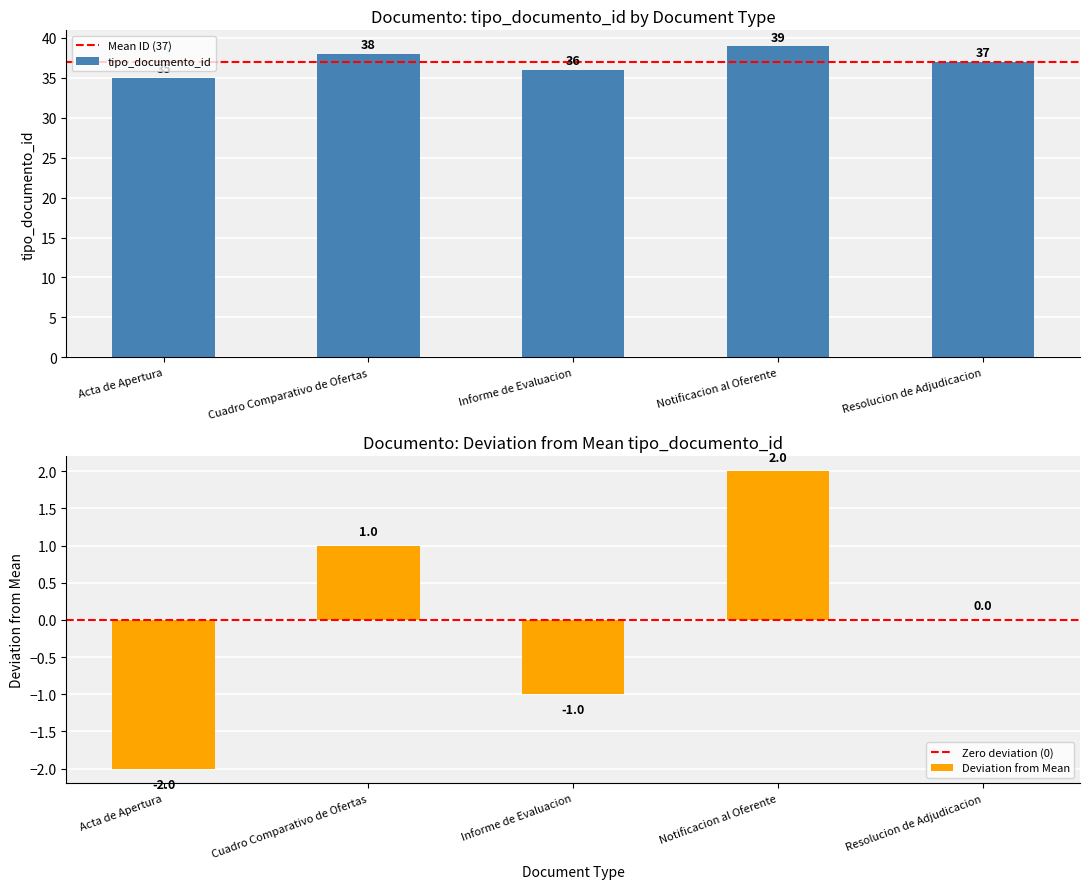

What is the greatest value displayed?

39